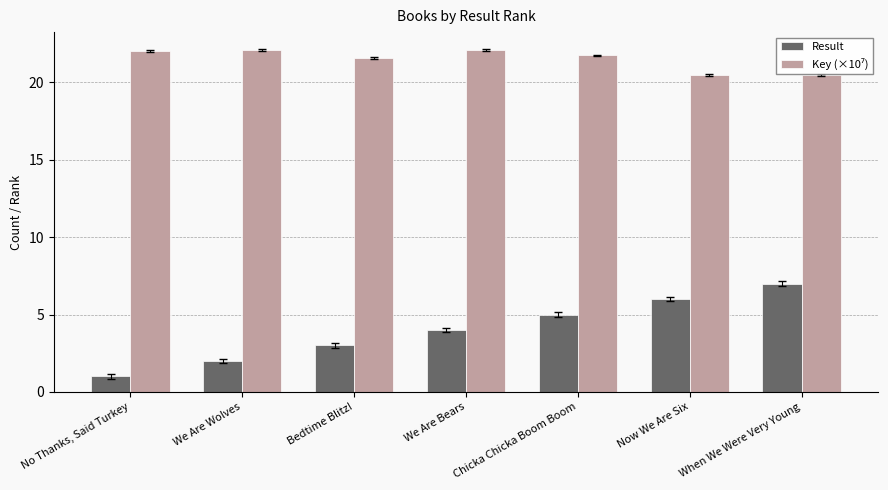

What is the difference between the maximum and minimum values in the Result series?

6.0